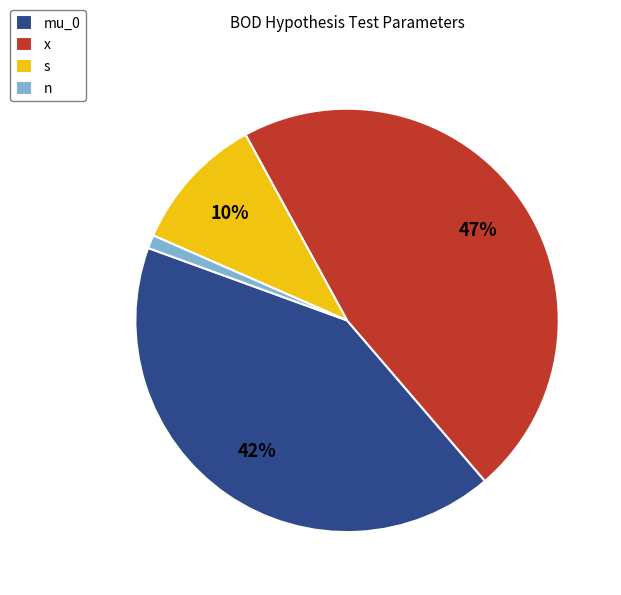

Rank the categories by value from highest to lowest.

x, mu_0, s, n